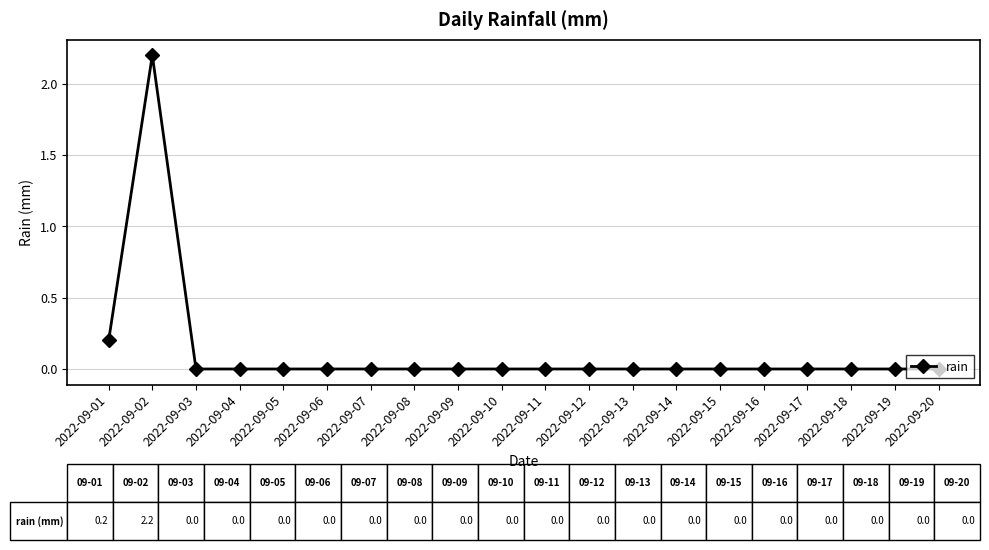

Which label corresponds to the largest value in the chart?

2022-09-02